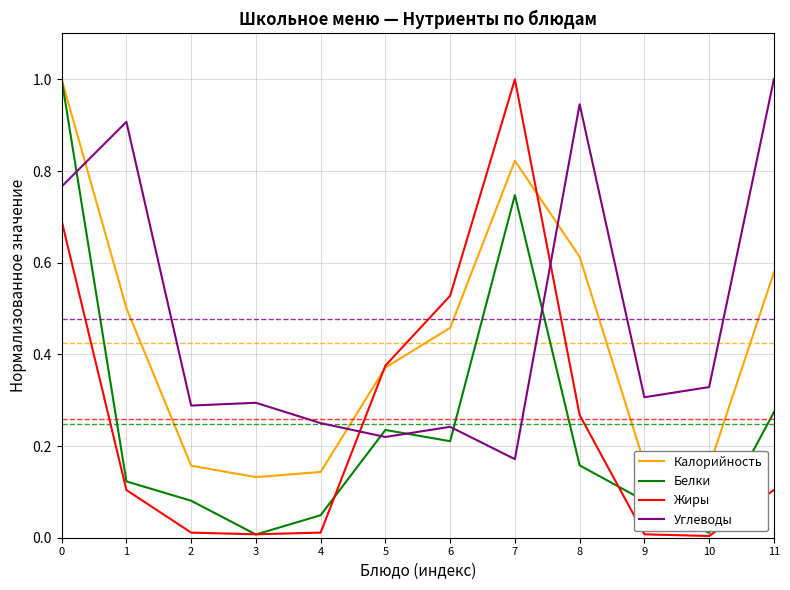

True or false: Жиры and Углеводы cross at least once.

True